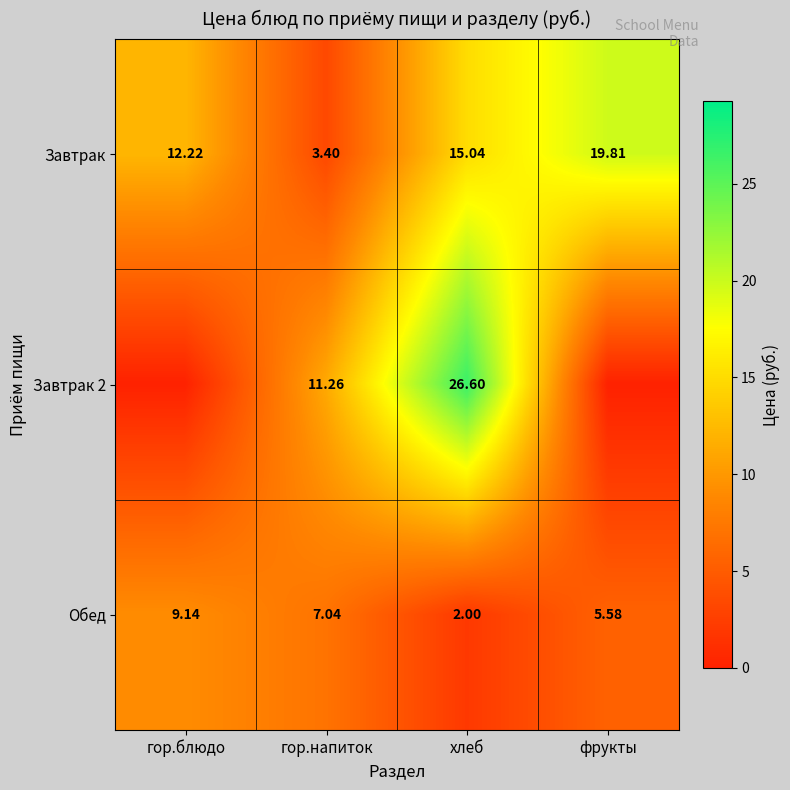

What is the maximum value for Обед?

9.1